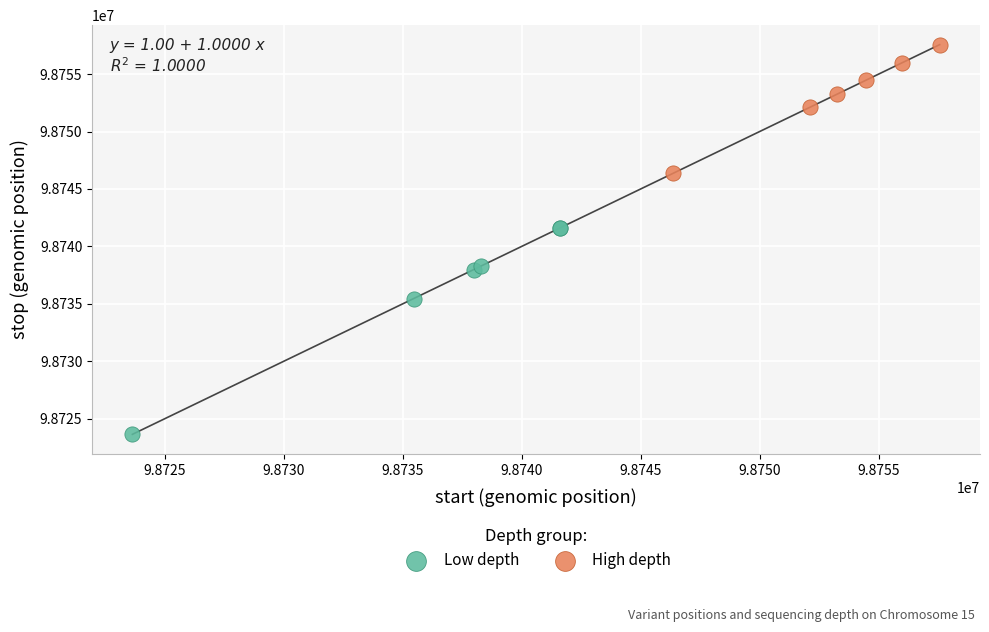

Which series contains the highest Y value?

High depth